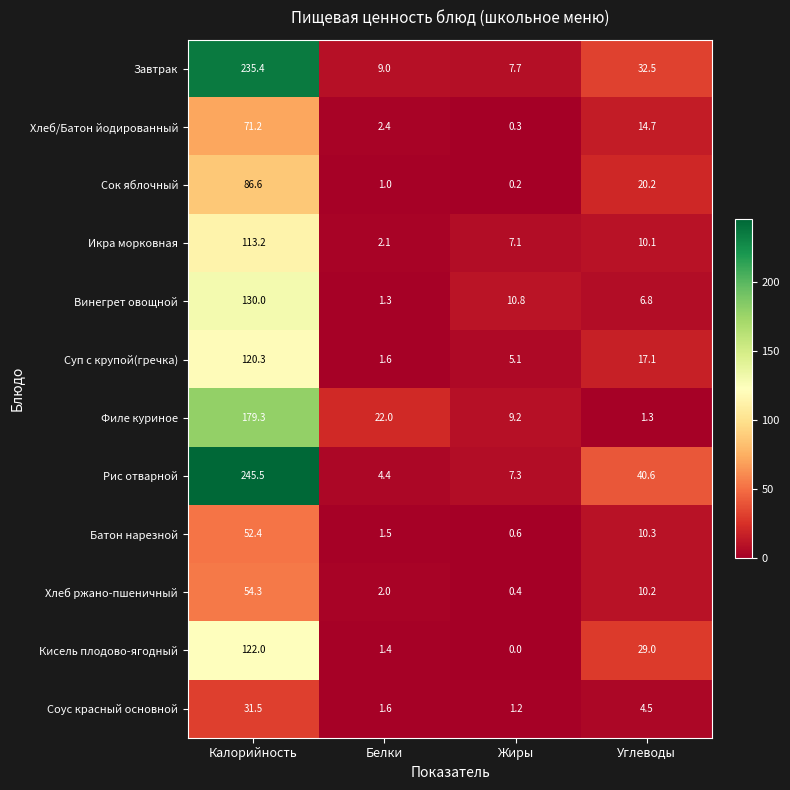

The value of Винегрет овощной at Белки is 1.3. True or false?

True